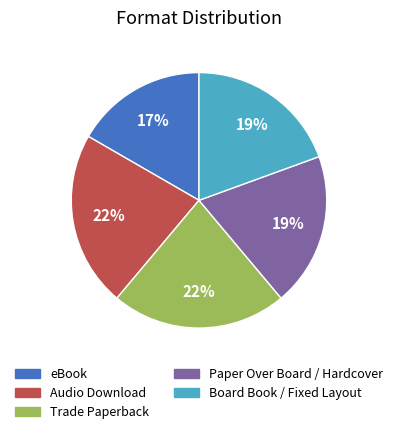

How many slices are in this pie chart?

5